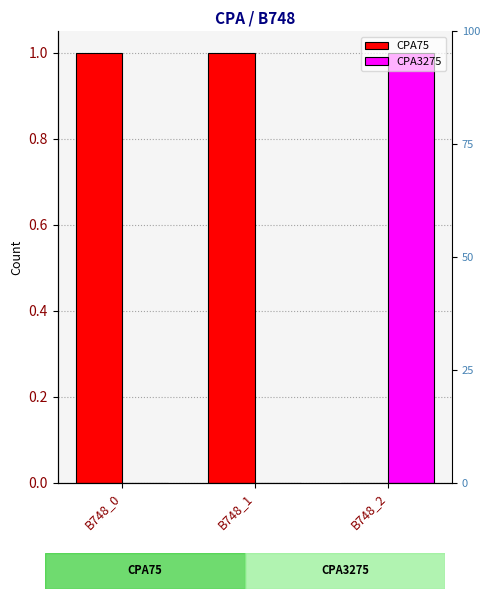

At B748_2, list the series in order from smallest to largest.

CPA75, CPA3275